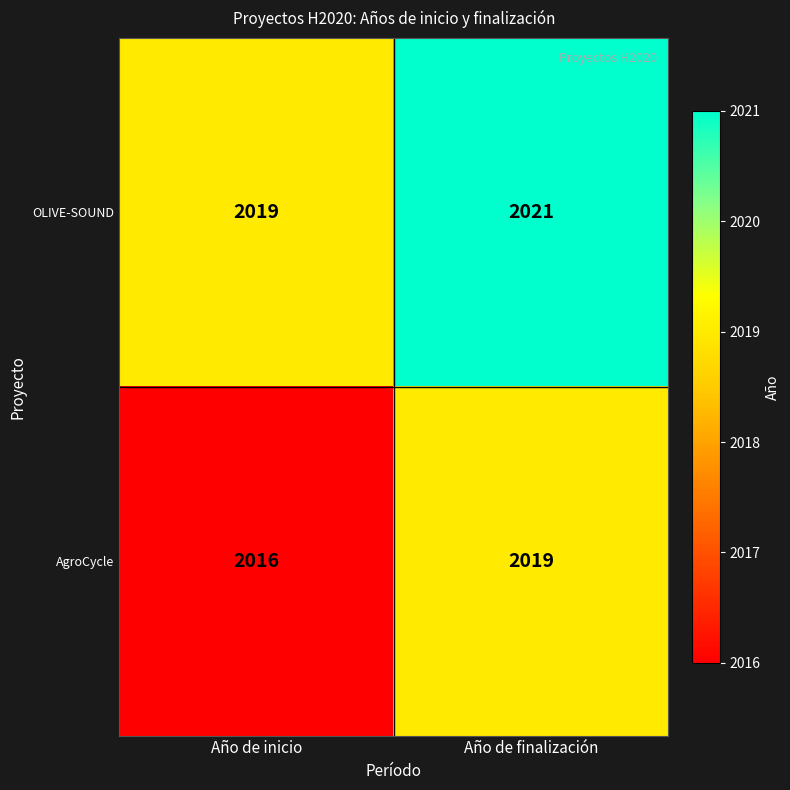

How many data points in OLIVE-SOUND are less than 2021?

1